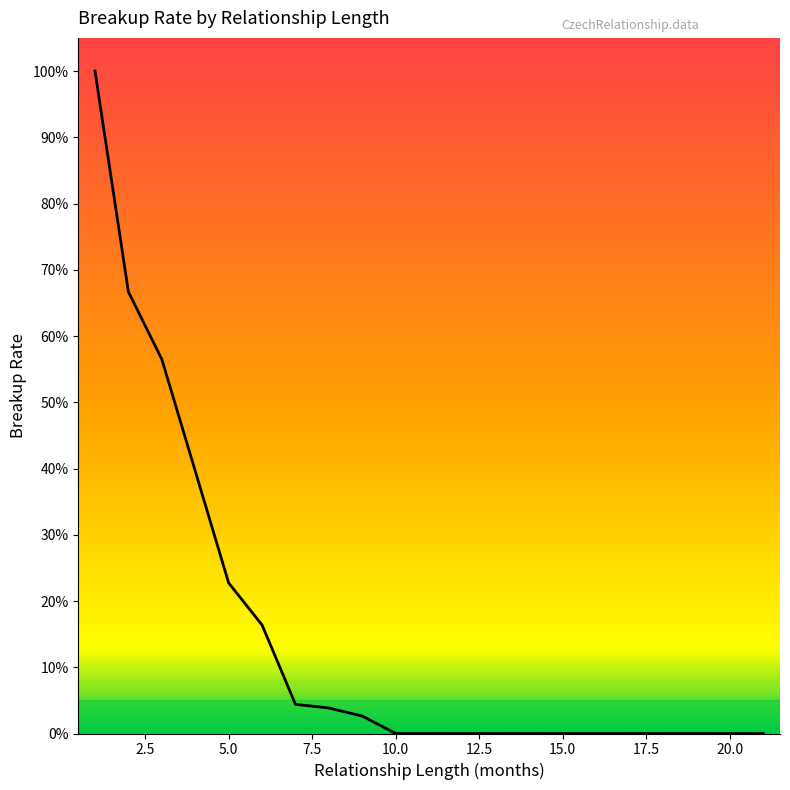

Does the chart have visible grid lines?

No